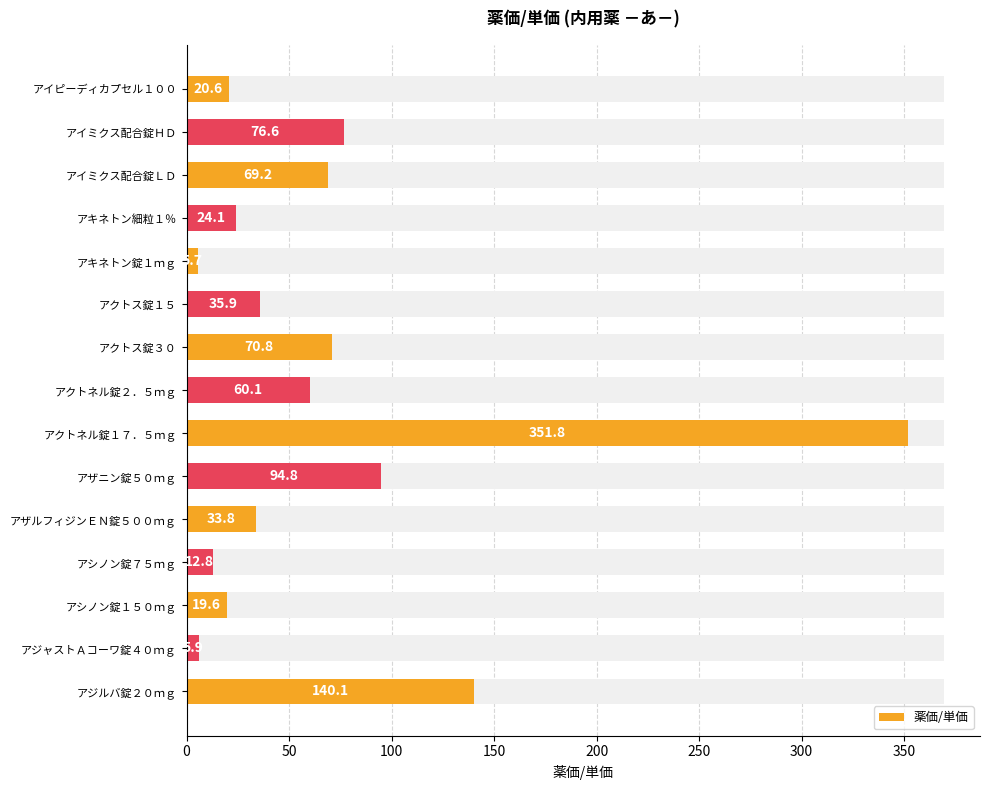

What is the value of the 11th bar from the left?

33.8